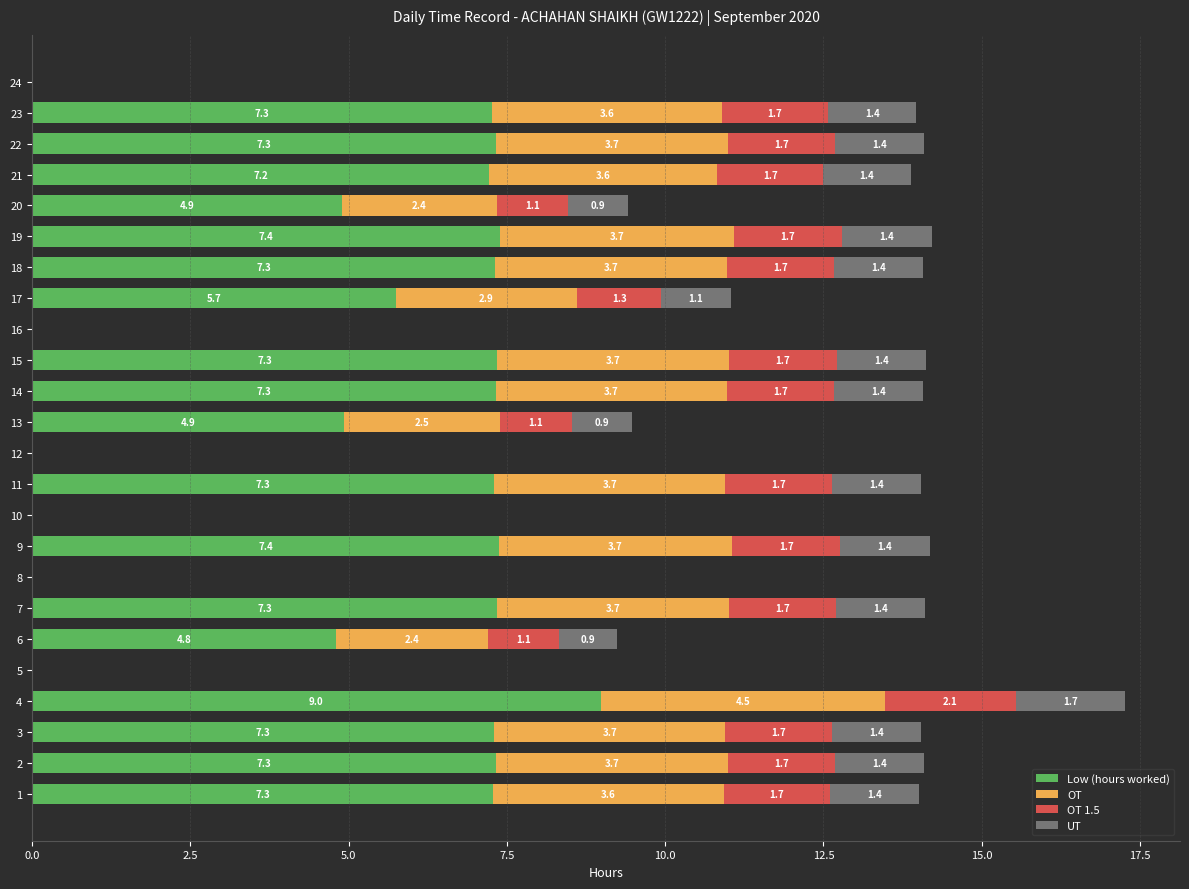

What is the total value across all series at 19?

14.2